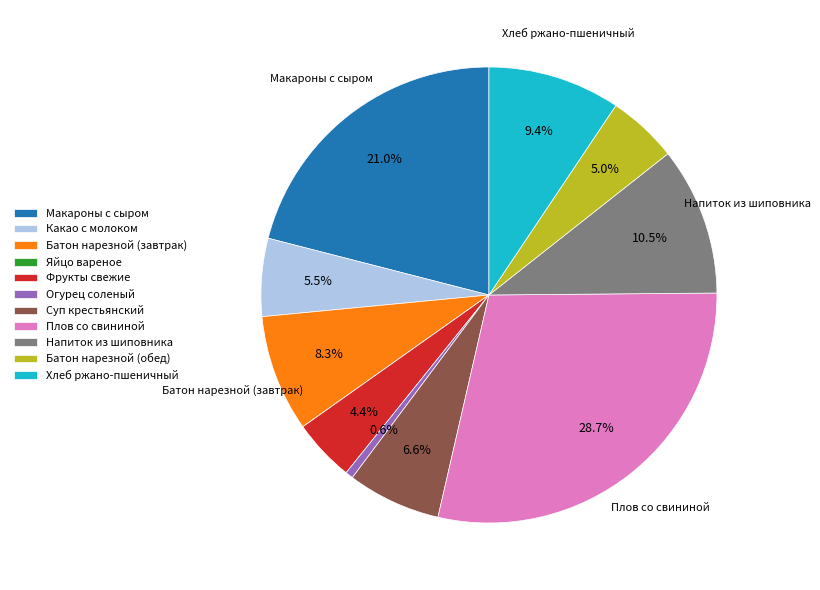

How much of the chart is everything except Фрукты свежие?

95.6%